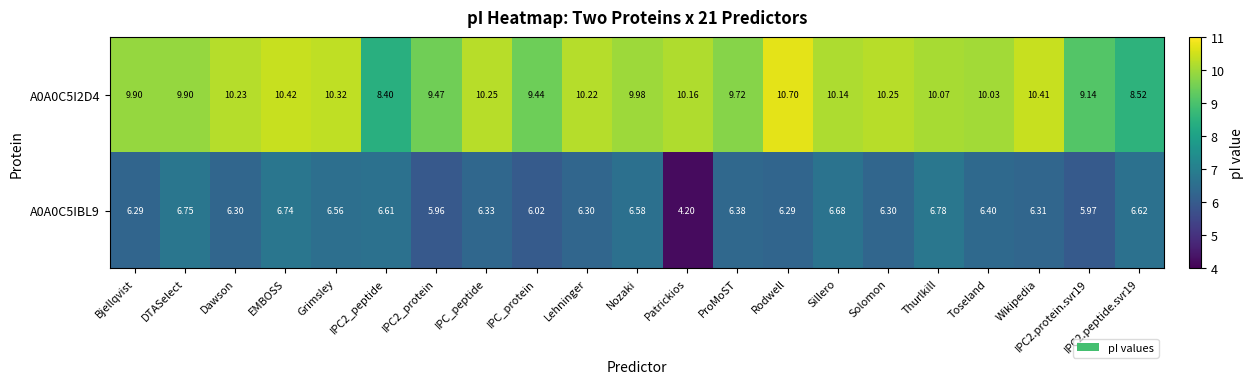

What is the maximum value shown in the chart?

10.7